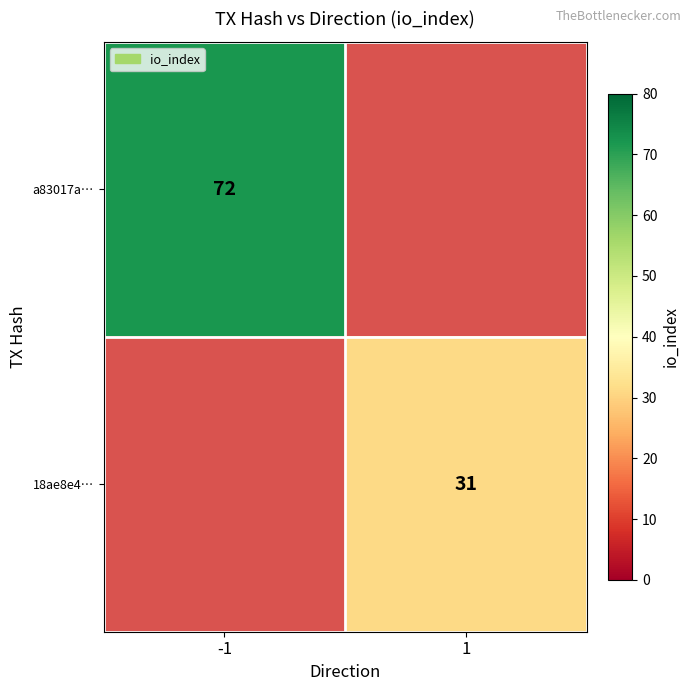

The 18ae8e4… series shows 19.4 at 1. True or false?

False